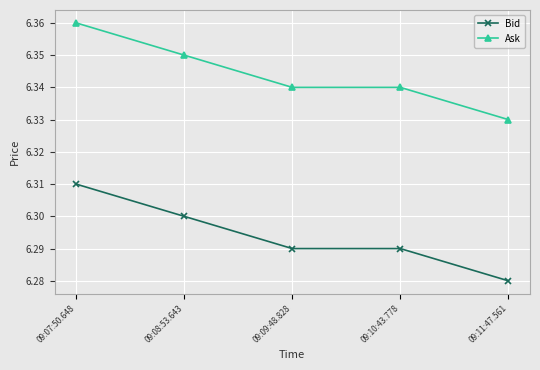

At which label is Ask closest to 6?

09:11:47.561